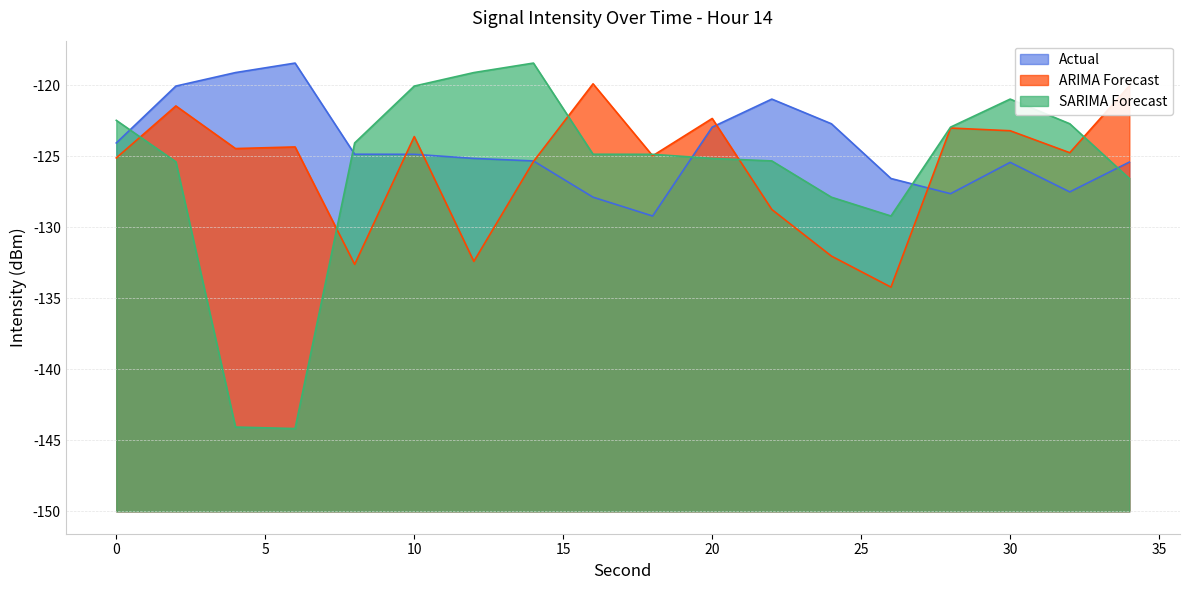

Reading left to right, transcribe all the data shown in this chart.

Actual: 0=25.9	2=29.9	4=30.9	6=31.5	8=25.1	10=25.1	12=24.8	14=24.7	16=22.1	18=20.8	20=27.0	22=29.0	24=27.3	26=23.4	28=22.4	30=24.6	32=22.5	34=24.6
ARIMA Forecast: 0=24.9	2=28.5	4=25.5	6=25.6	8=17.4	10=26.4	12=17.6	14=24.6	16=30.1	18=25.0	20=27.7	22=21.2	24=18.0	26=15.8	28=27.0	30=26.8	32=25.2	34=29.9
SARIMA Forecast: 0=27.5	2=24.6	4=5.9	6=5.8	8=25.9	10=29.9	12=30.9	14=31.5	16=25.1	18=25.1	20=24.8	22=24.7	24=22.1	26=20.8	28=27.0	30=29.0	32=27.3	34=23.4